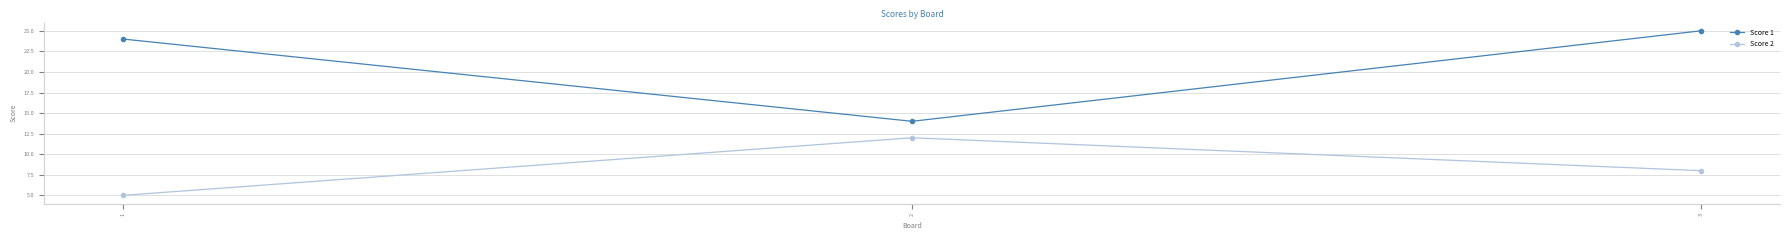

Read the Score 2 value at 1.

5